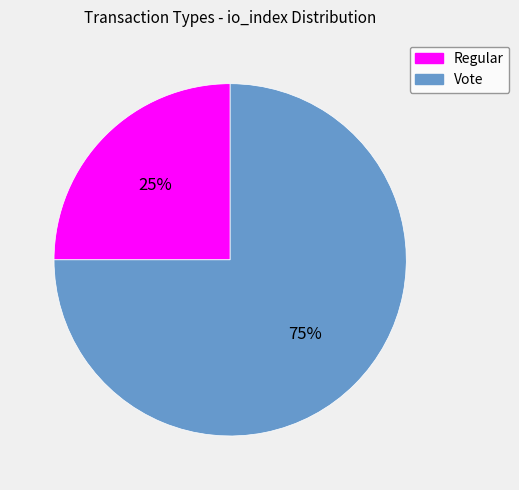

To the nearest percent, what is the difference between the Regular and Vote slice percentages?

50%